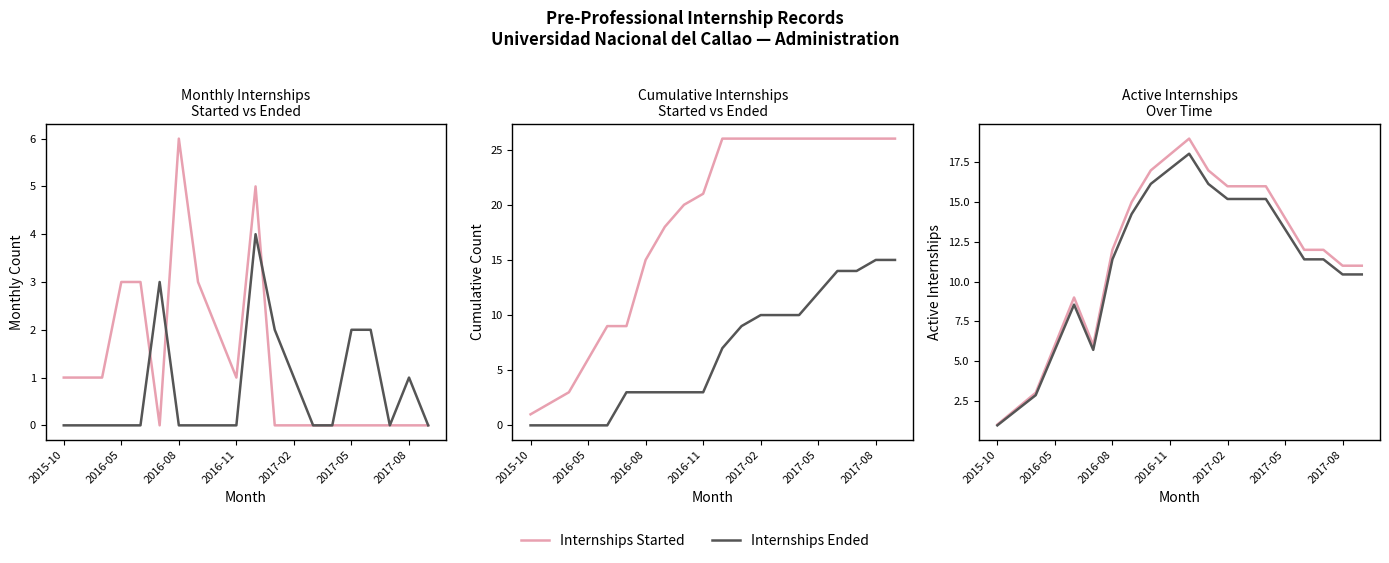

How many interior local peaks does the Internships Ended series have?

2